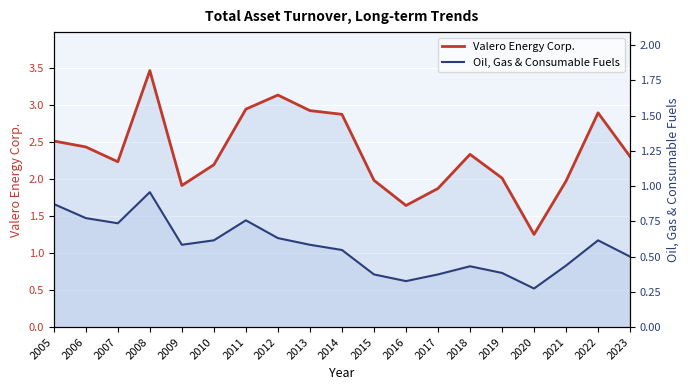

Which label corresponds to the largest value in the chart?

2008